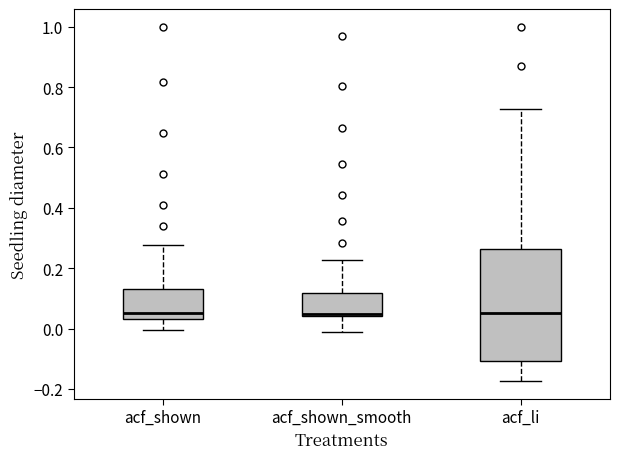

Which box is the tallest, from its lower edge to its upper edge?

acf_li